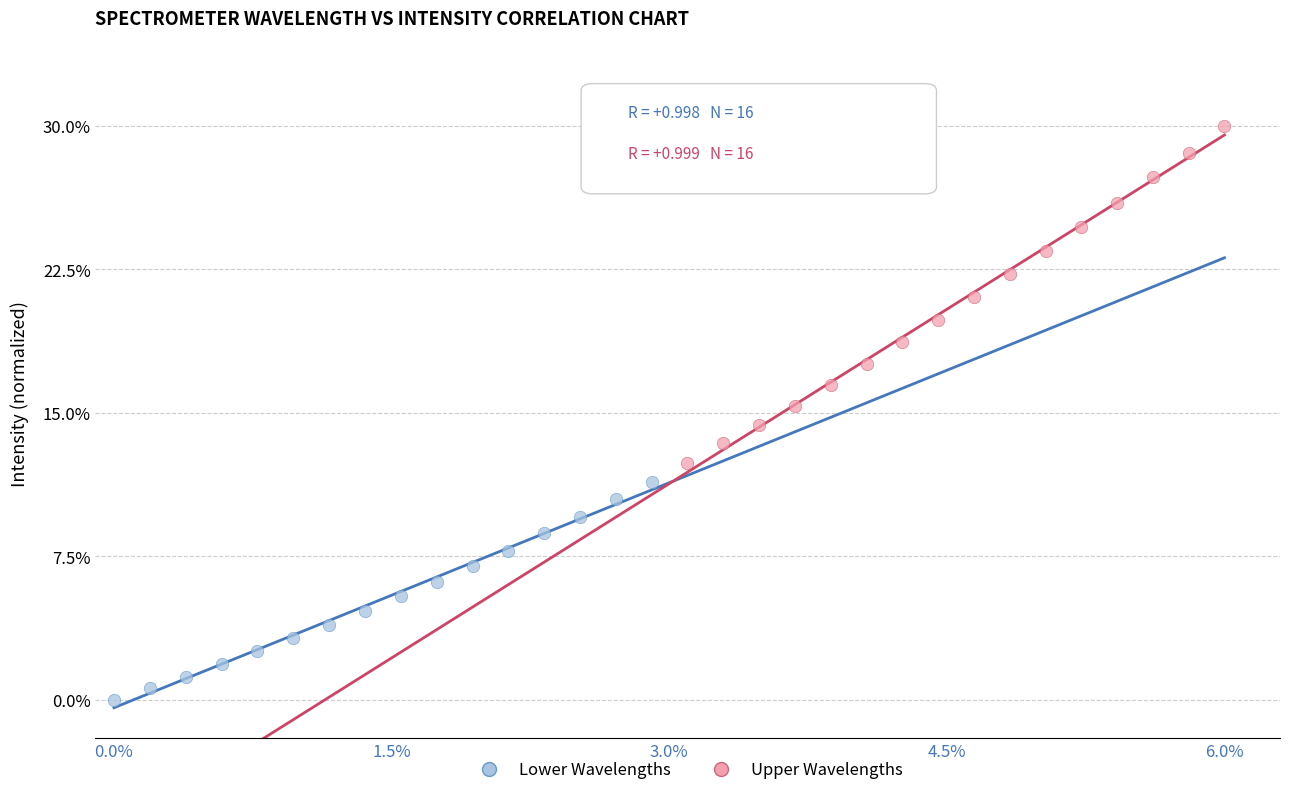

Which series contains the lowest Y value?

Lower Wavelengths